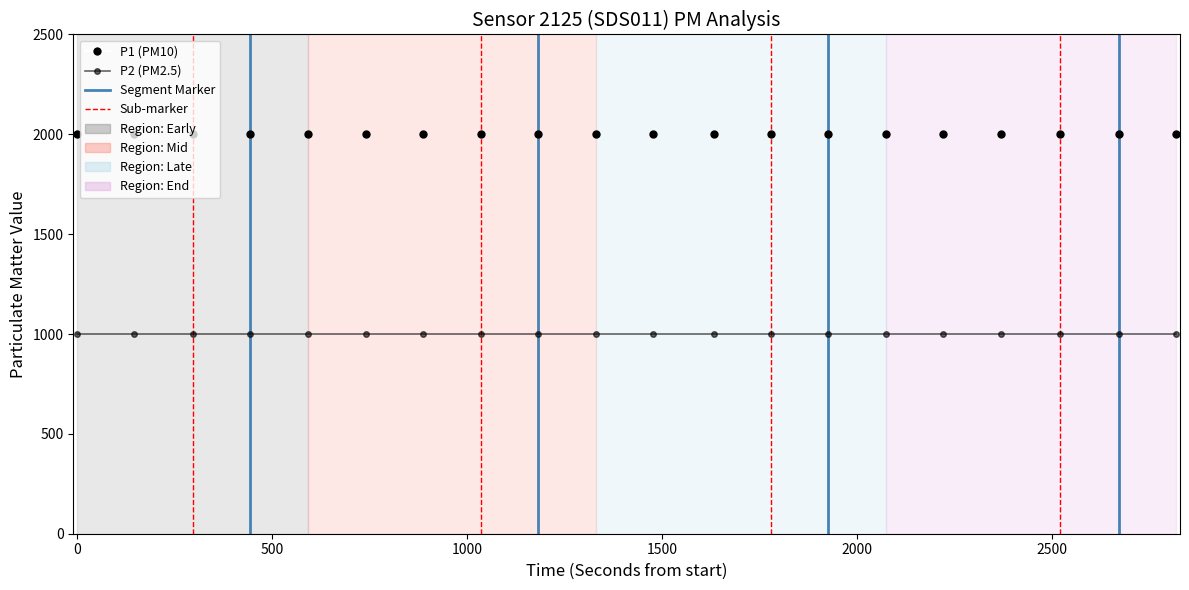

Is the value of P1 (PM10) at 0 greater than the value of P2 (PM2.5) at 2000?

Yes